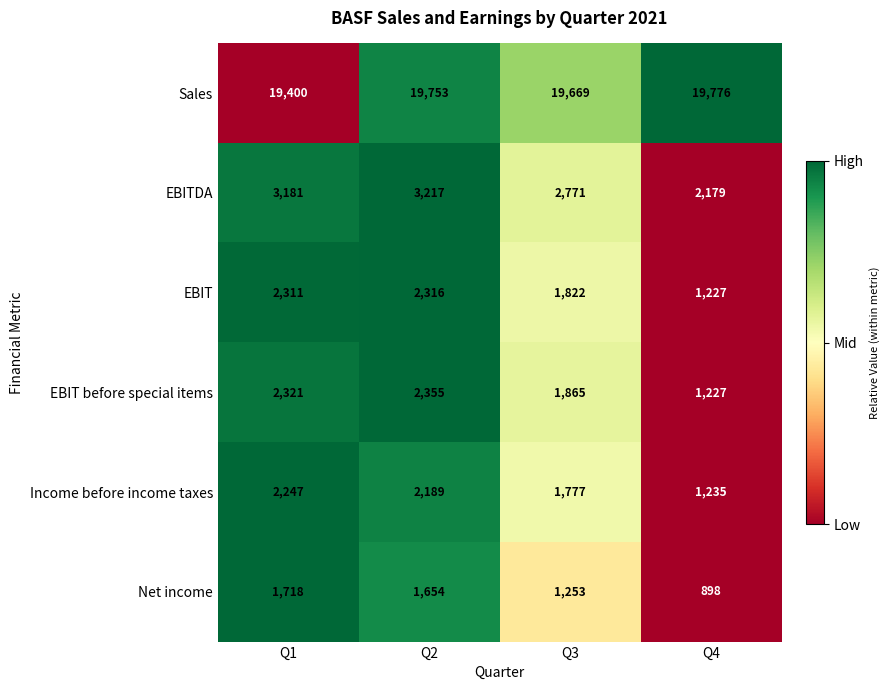

Reading right to left, list all the values displayed in this chart.

Sales: Q4=19776	Q3=19669	Q2=19753	Q1=19400
EBITDA: Q4=2179	Q3=2771	Q2=3217	Q1=3181
EBIT: Q4=1227	Q3=1822	Q2=2316	Q1=2311
EBIT before special items: Q4=1227	Q3=1865	Q2=2355	Q1=2321
Income before income taxes: Q4=1235	Q3=1777	Q2=2189	Q1=2247
Net income: Q4=898	Q3=1253	Q2=1654	Q1=1718